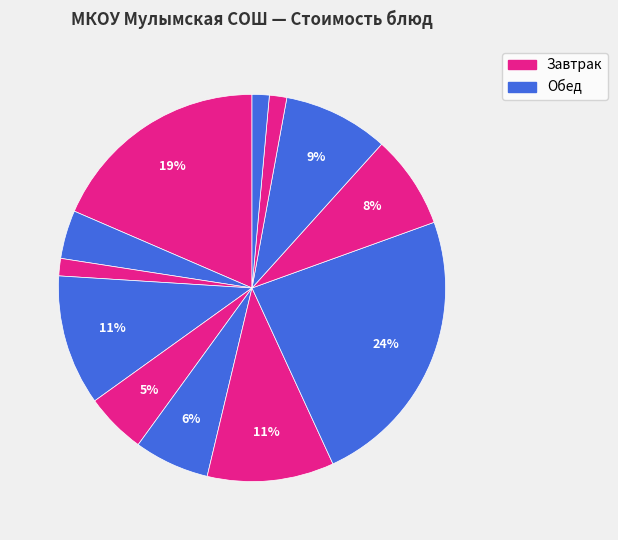

How many segments does this pie chart have?

12